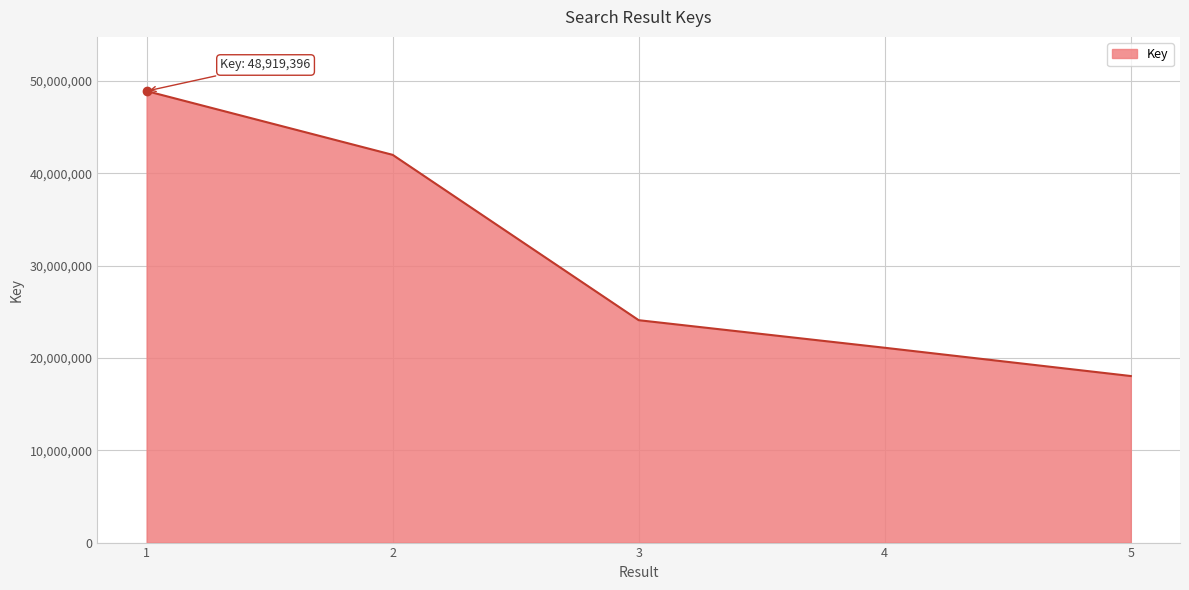

The value at 4 is 29771348. True or false?

False